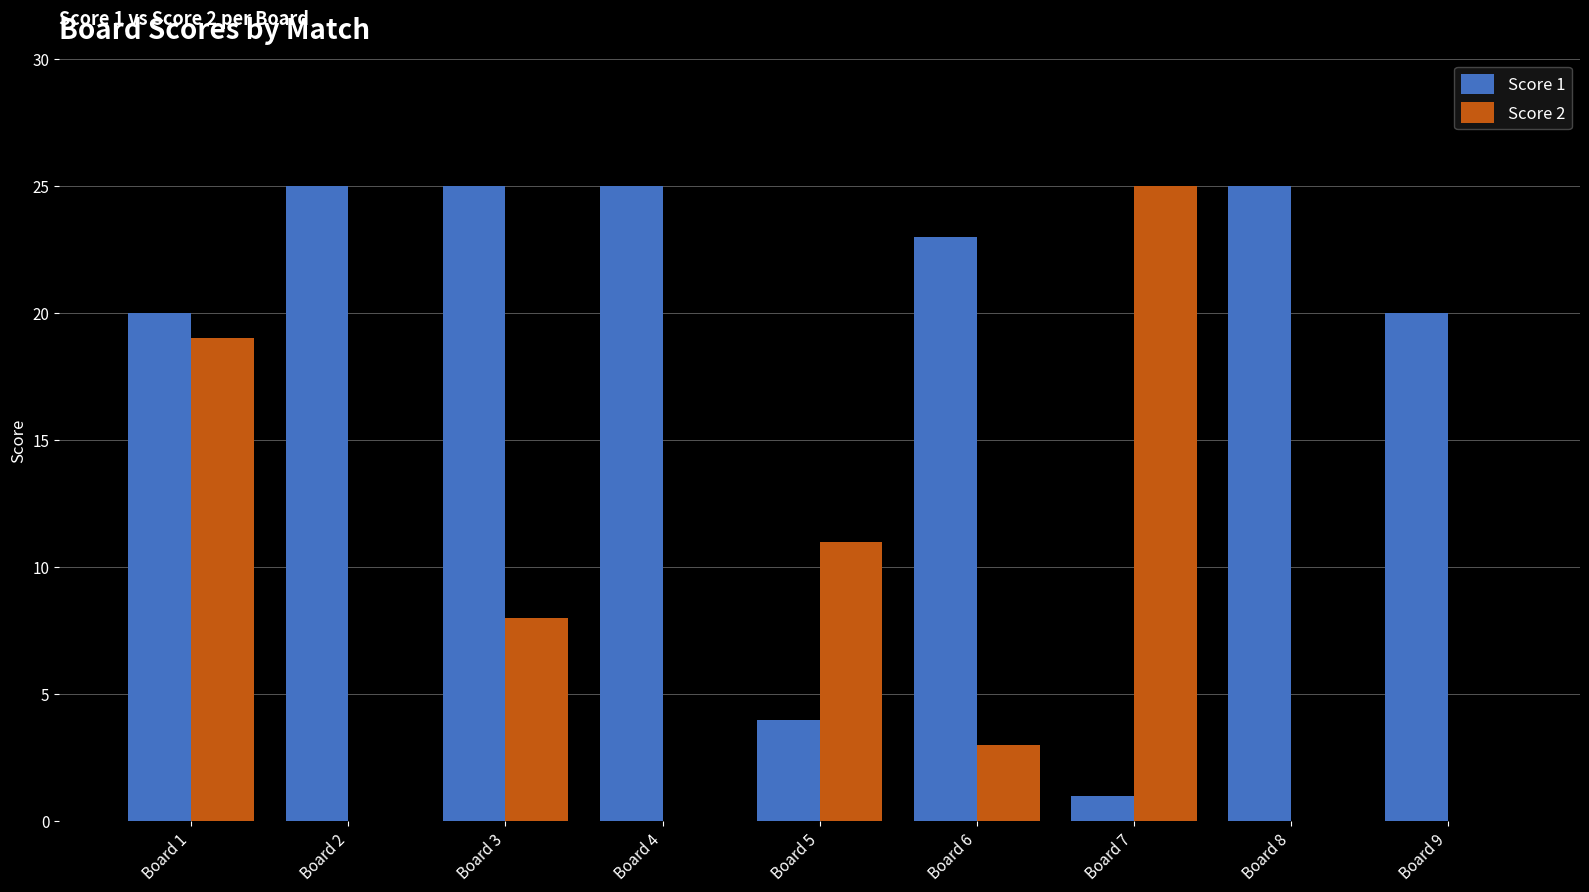

At which category is the sum across all series the highest?

Board 1